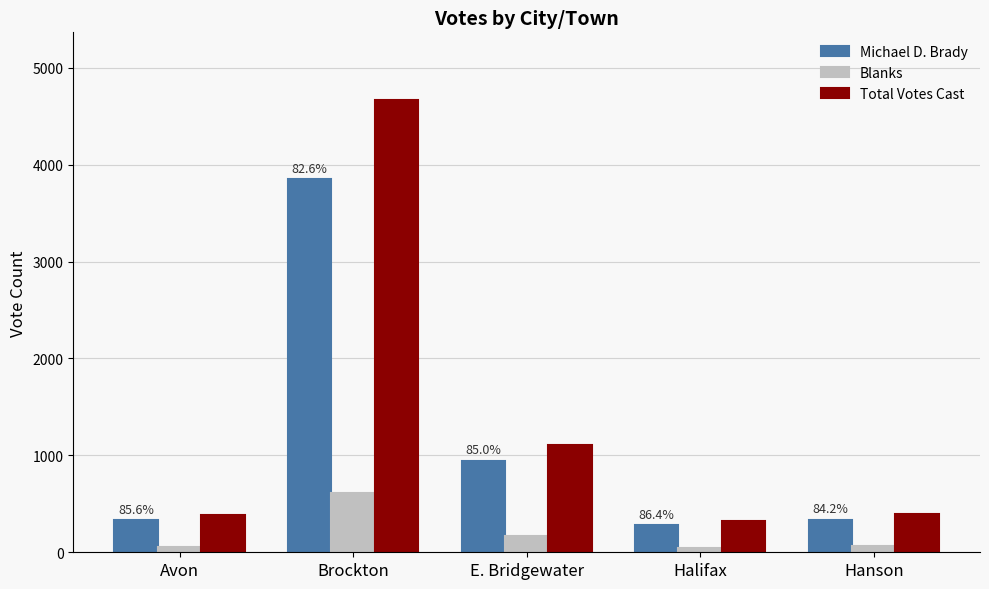

The Total Votes Cast series shows 383 at Avon. True or false?

True